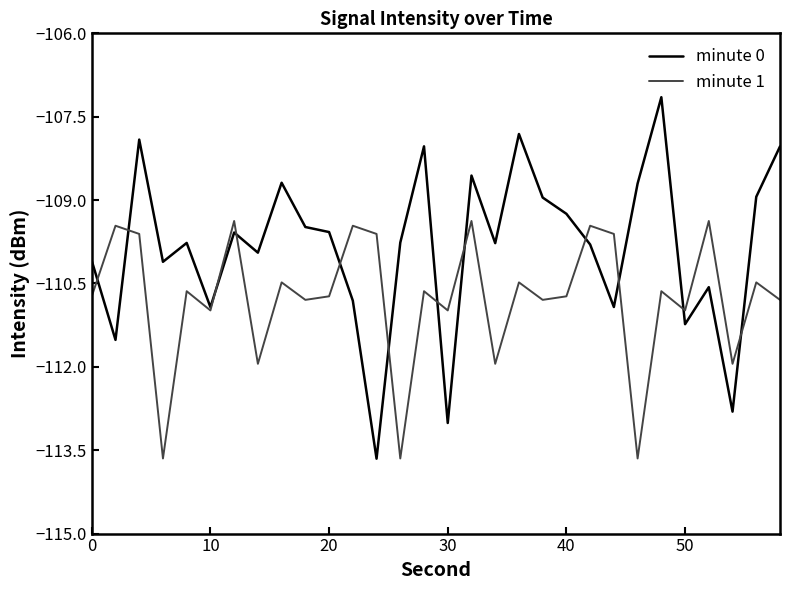

Does the chart have visible grid lines?

No